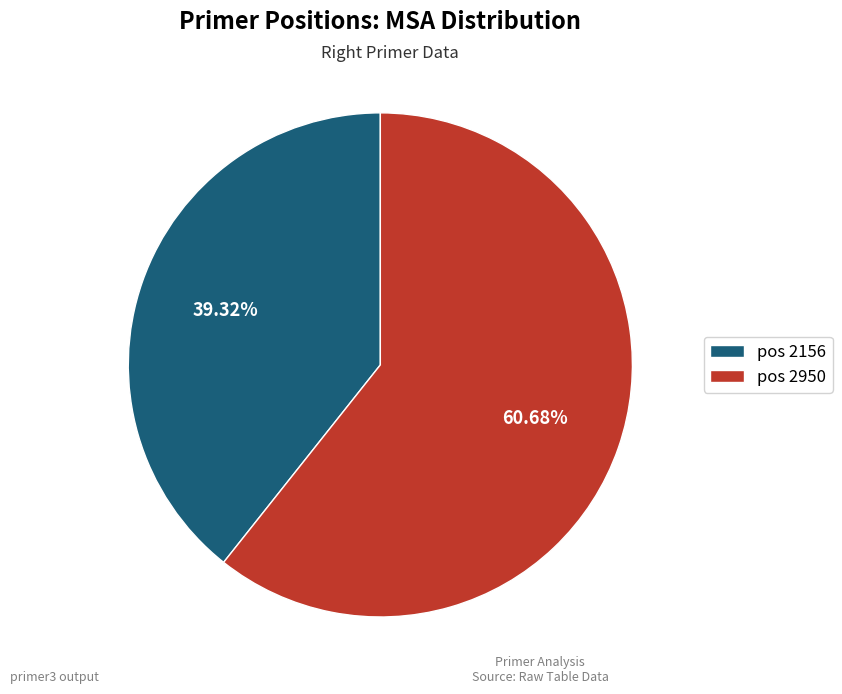

Which category accounts for the majority?

pos 2950